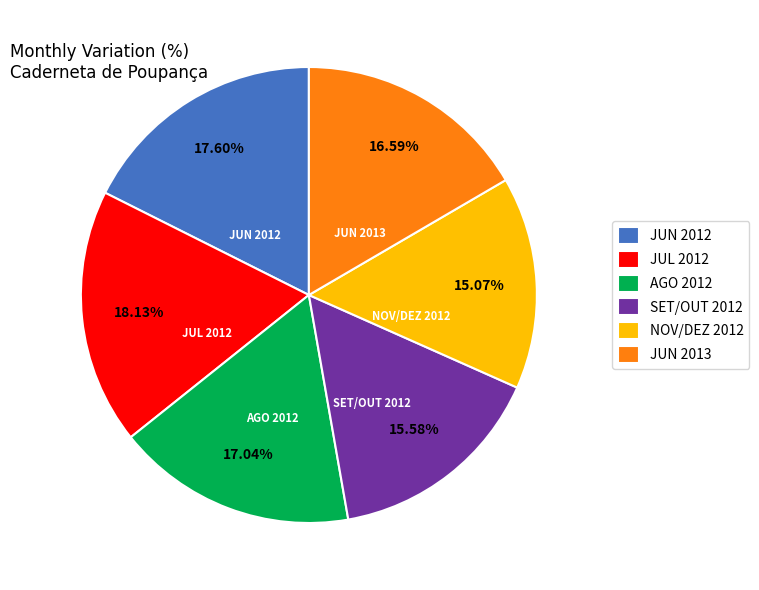

What is the ratio of the value at SET/OUT 2012 to the value at NOV/DEZ 2012?

1.0